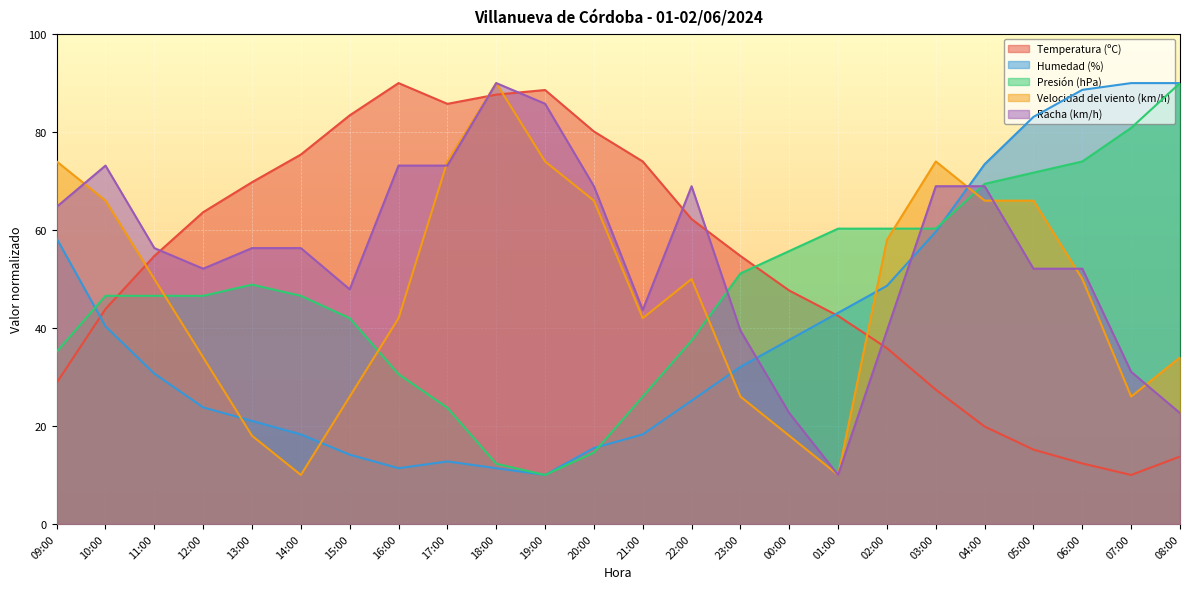

What is the greatest value displayed?

90.0